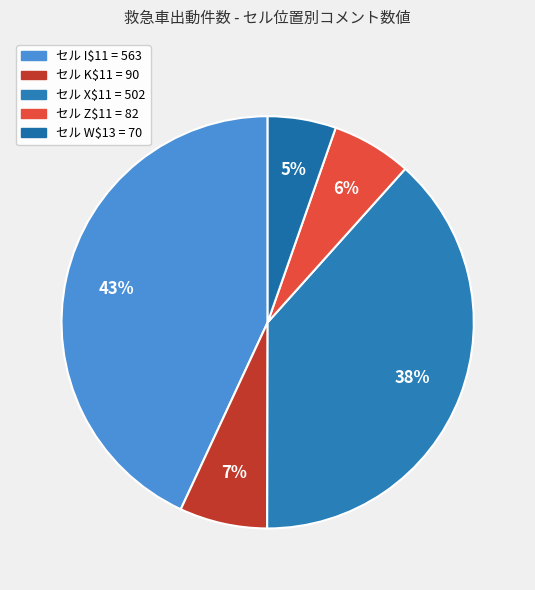

How many segments does this pie chart have?

5